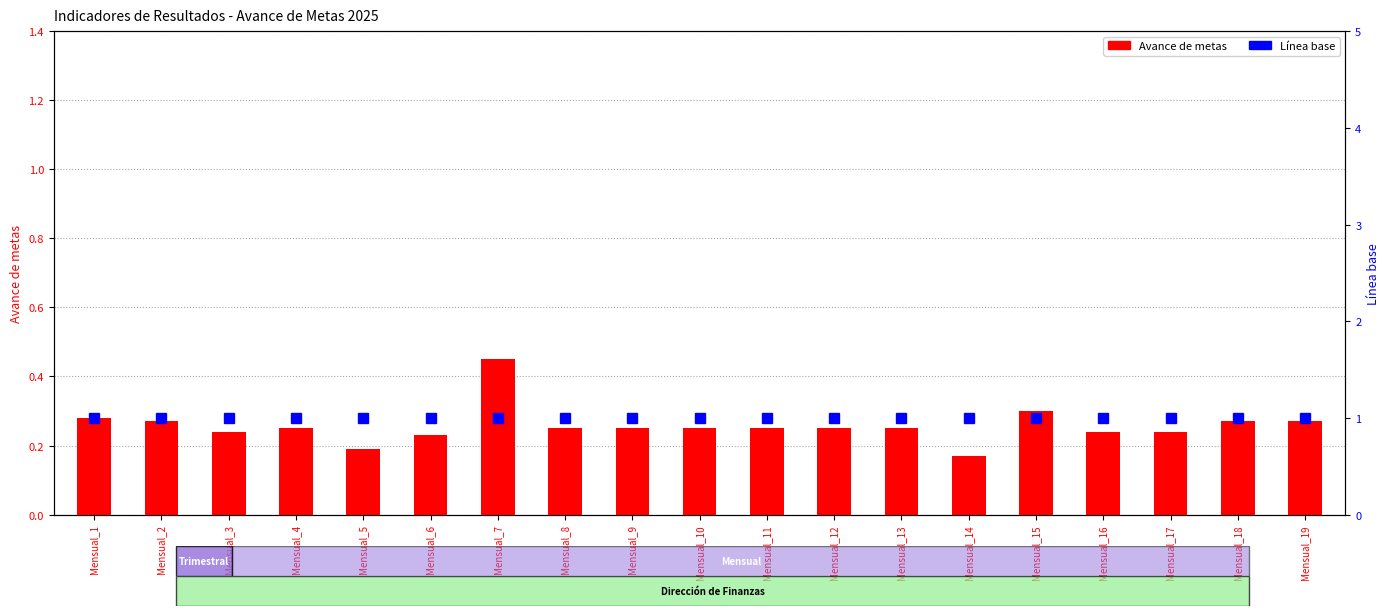

What is the spread (max minus min) of values at Mensual_8?

0.8